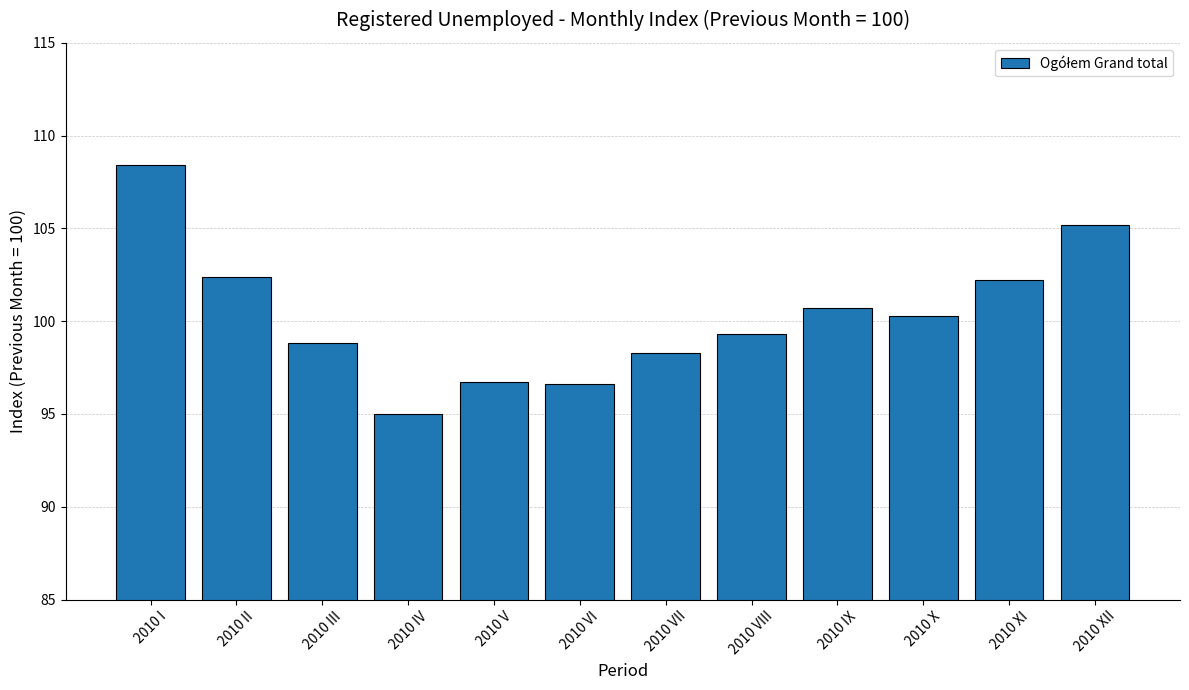

What is the difference between the maximum and second lowest values?

11.8